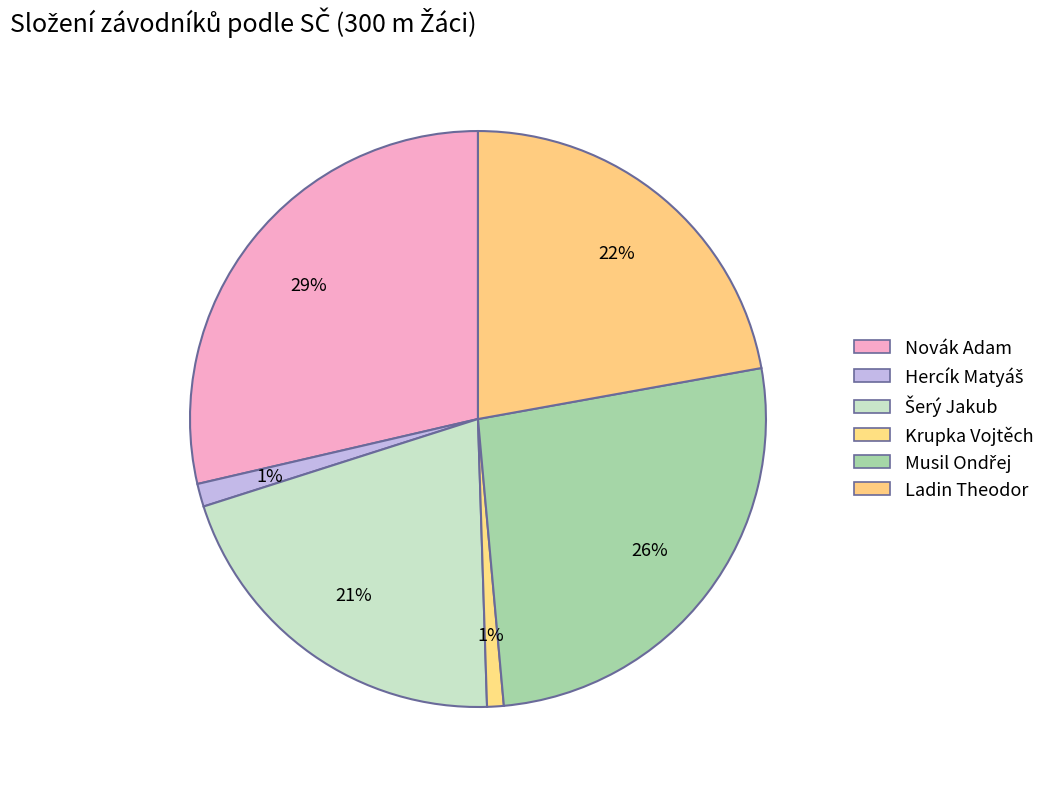

Between Hercík Matyáš and Krupka Vojtěch, which is larger?

Hercík Matyáš